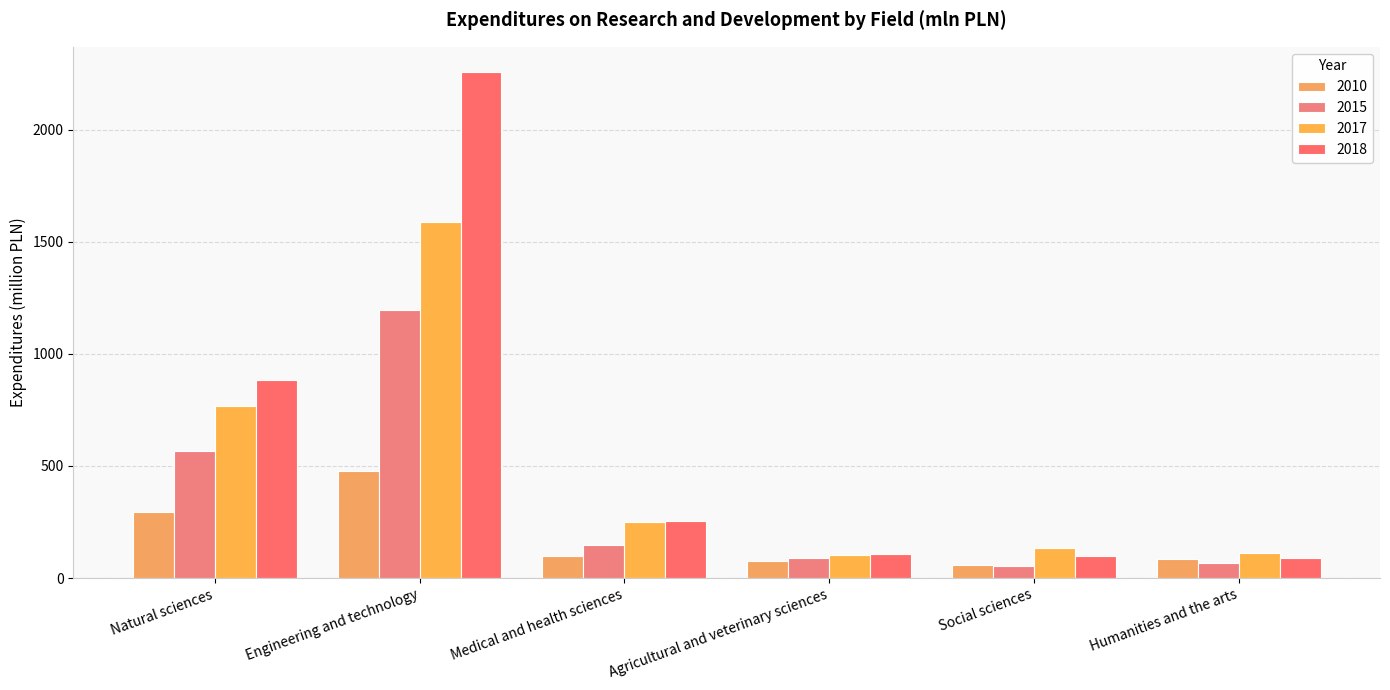

What is the average value of the 2015 series?

353.1